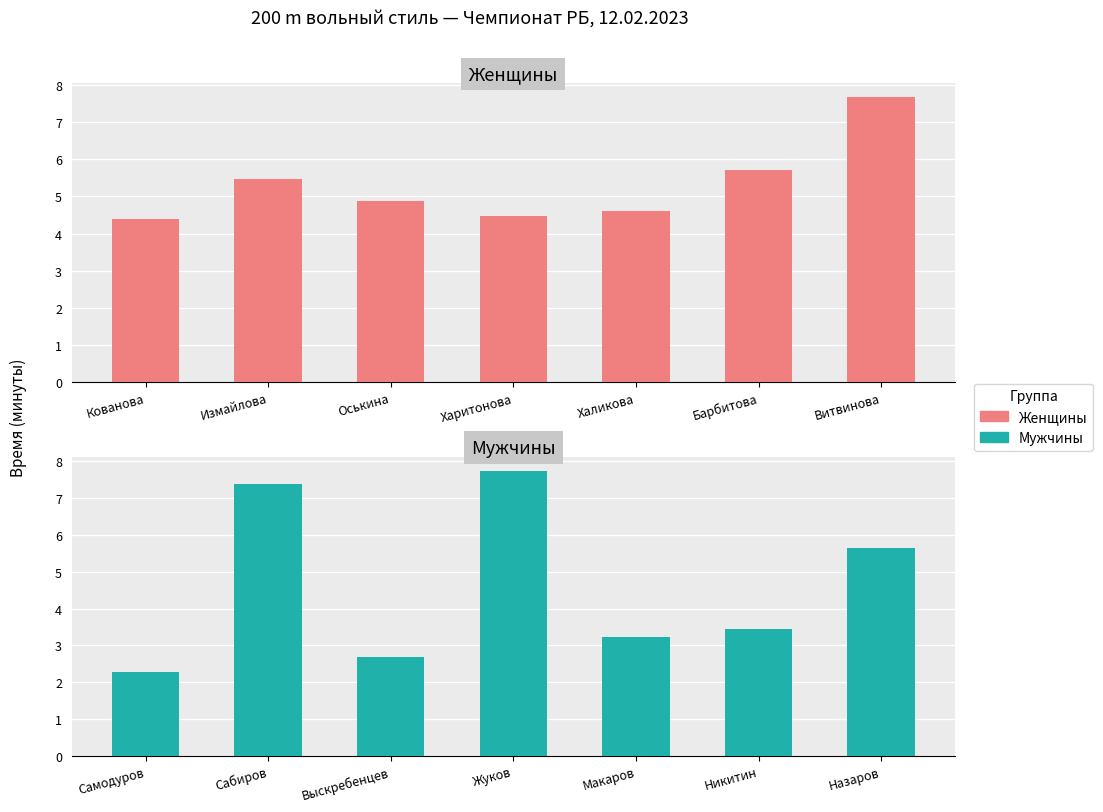

At which label is Женщины closest to 6?

Барбитова